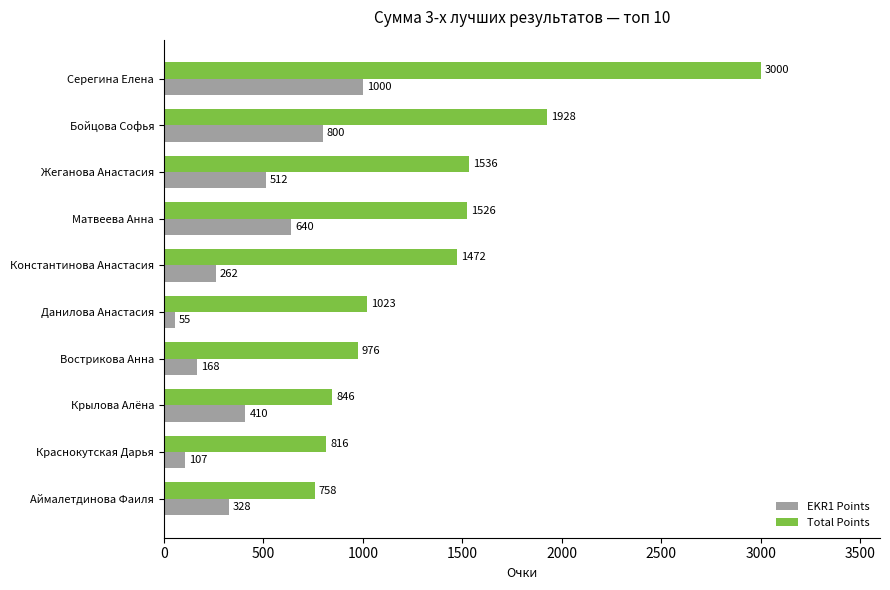

What is the difference between the EKR1 Points values at Жеганова Анастасия and Крылова Алёна?

102